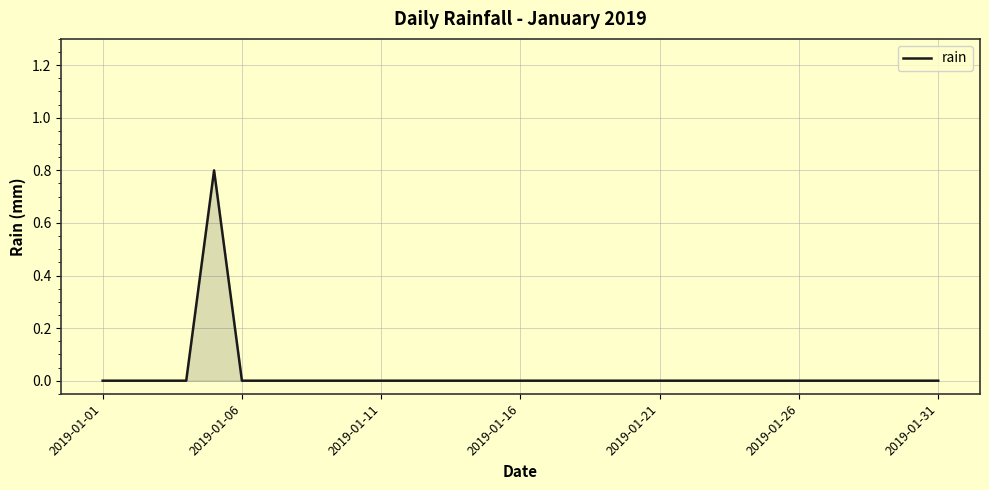

What is the difference between the maximum and minimum values?

0.8